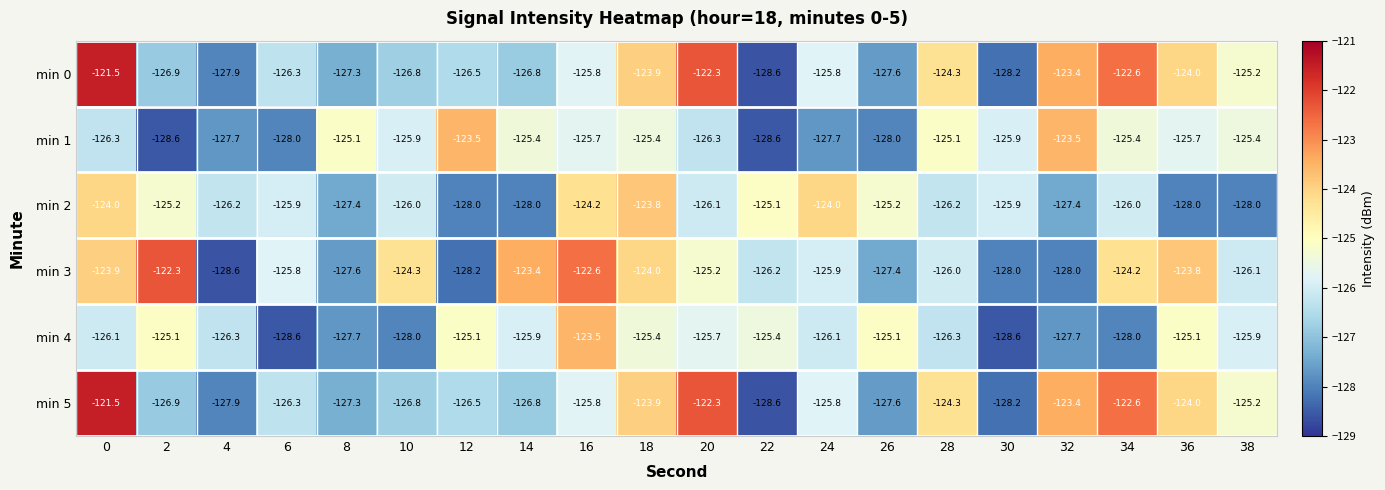

What is the sum of the min 5 values at 36 and 22?

-252.6